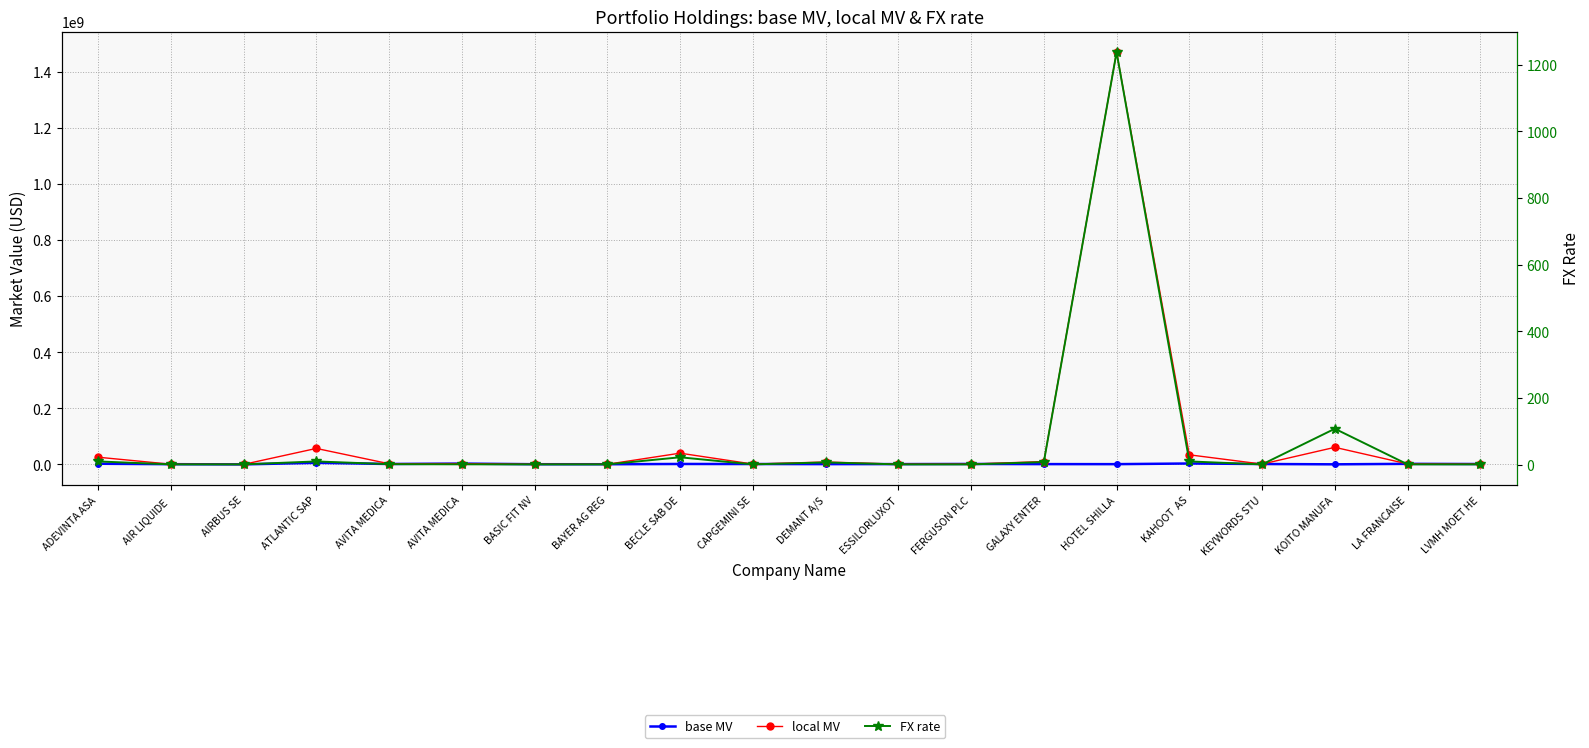

Which category has the lowest value in the base MV series?

AIRBUS SE